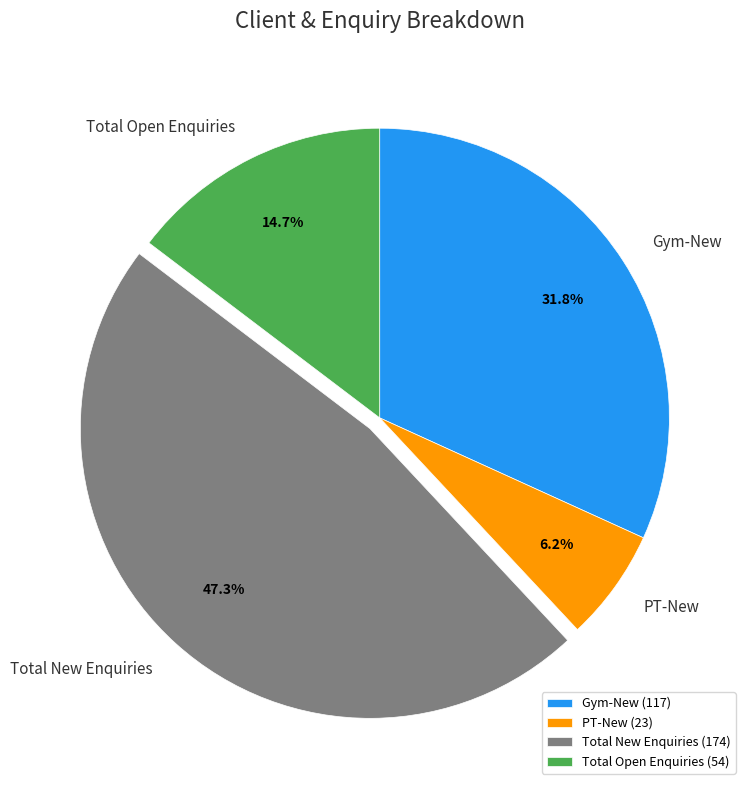

How many segments does this pie chart have?

4